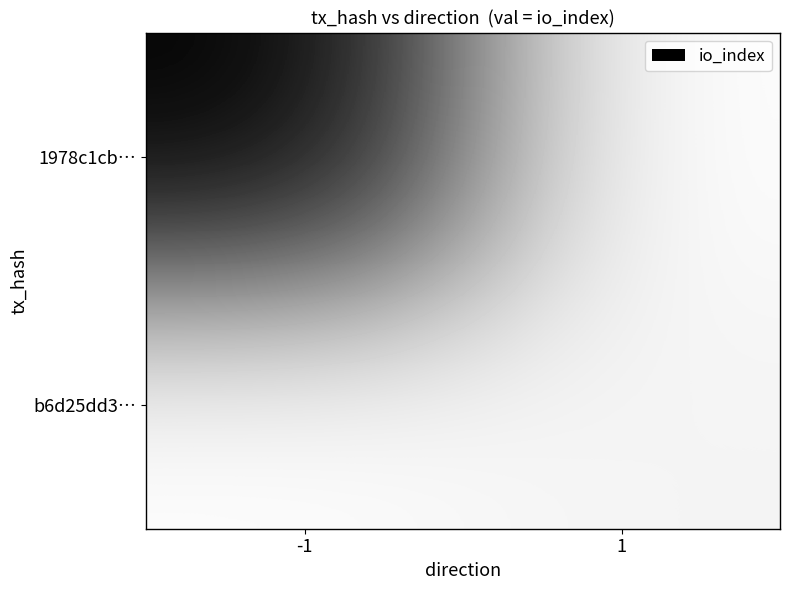

What is the total value across all series at -1?

244